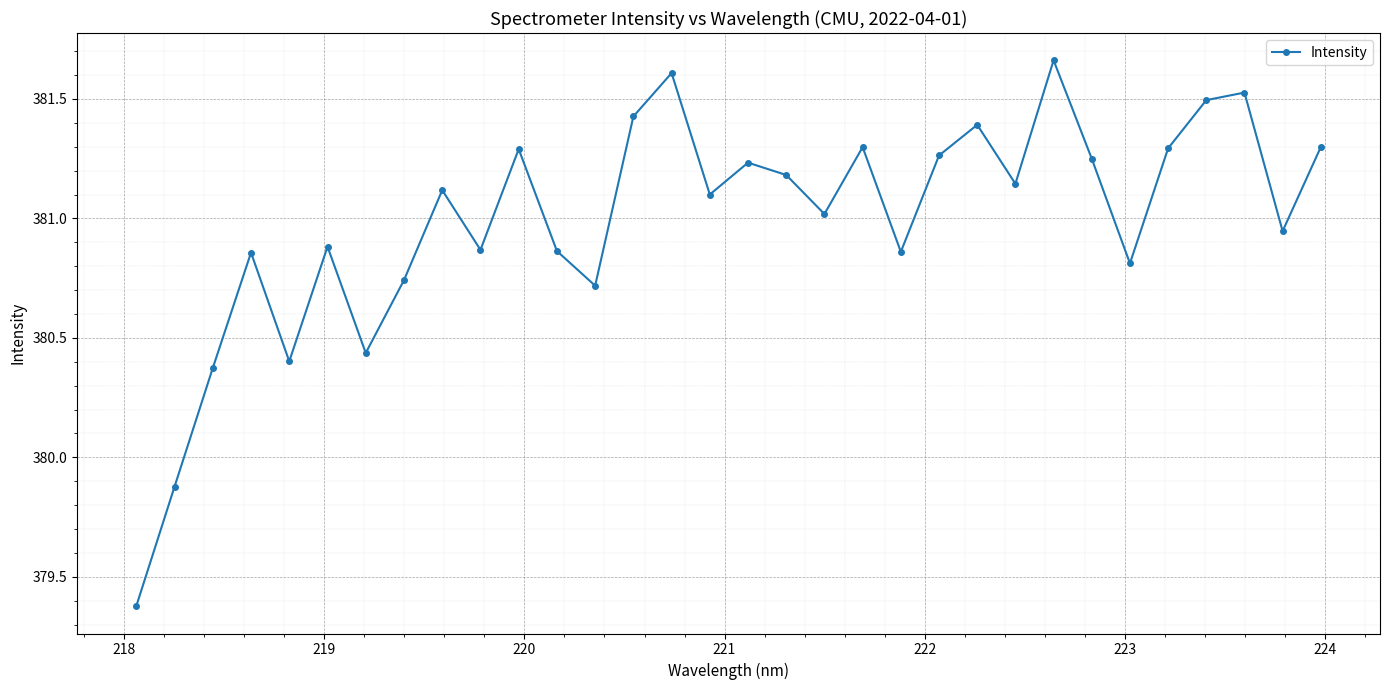

What is the sum of all values?

12191.6